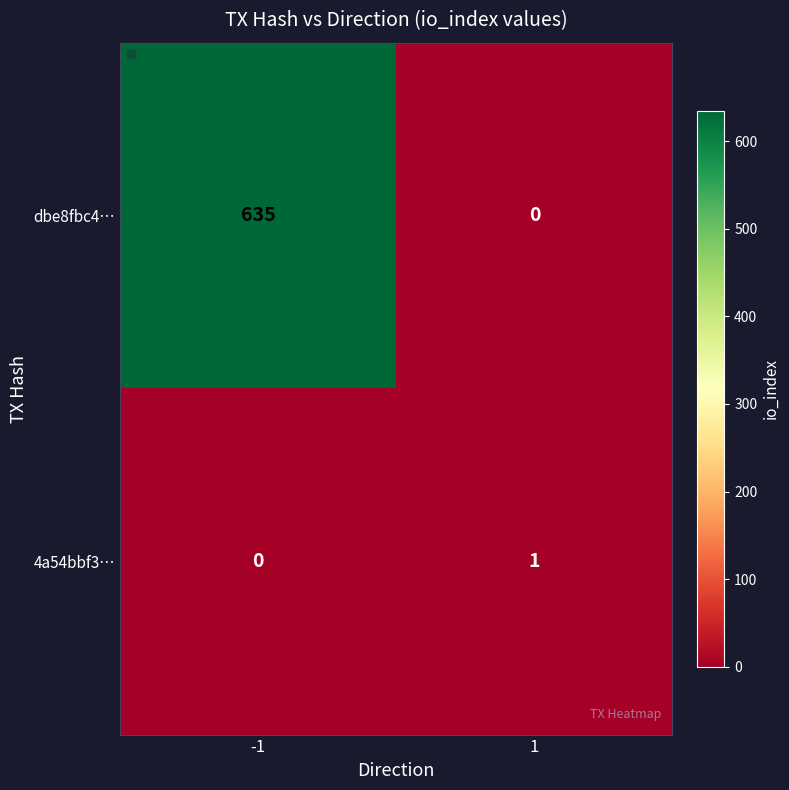

At 1, list the series in order from largest to smallest.

4a54bbf3…, dbe8fbc4…